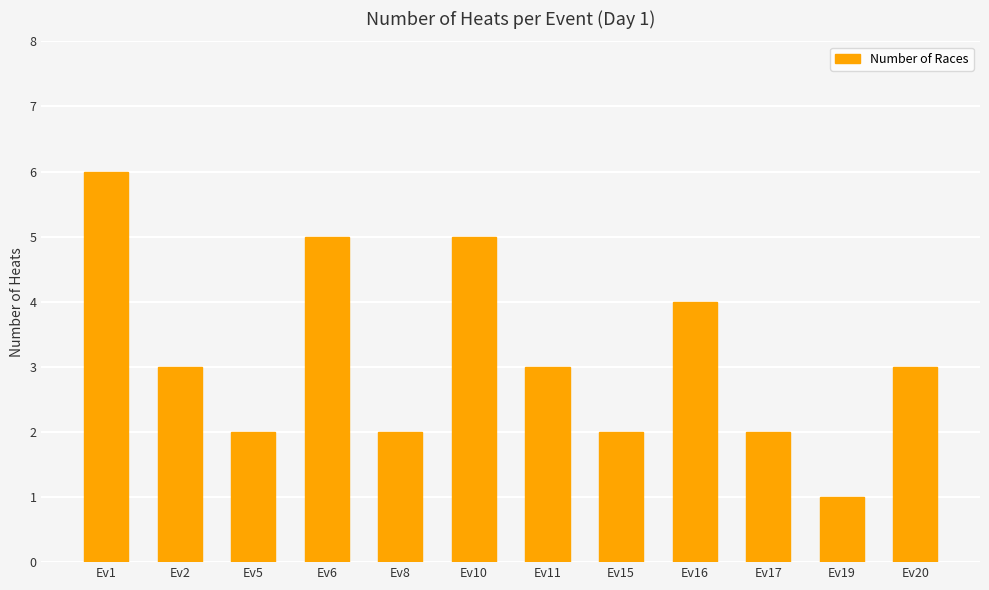

Between Ev6 and Ev8, which is larger?

Ev6